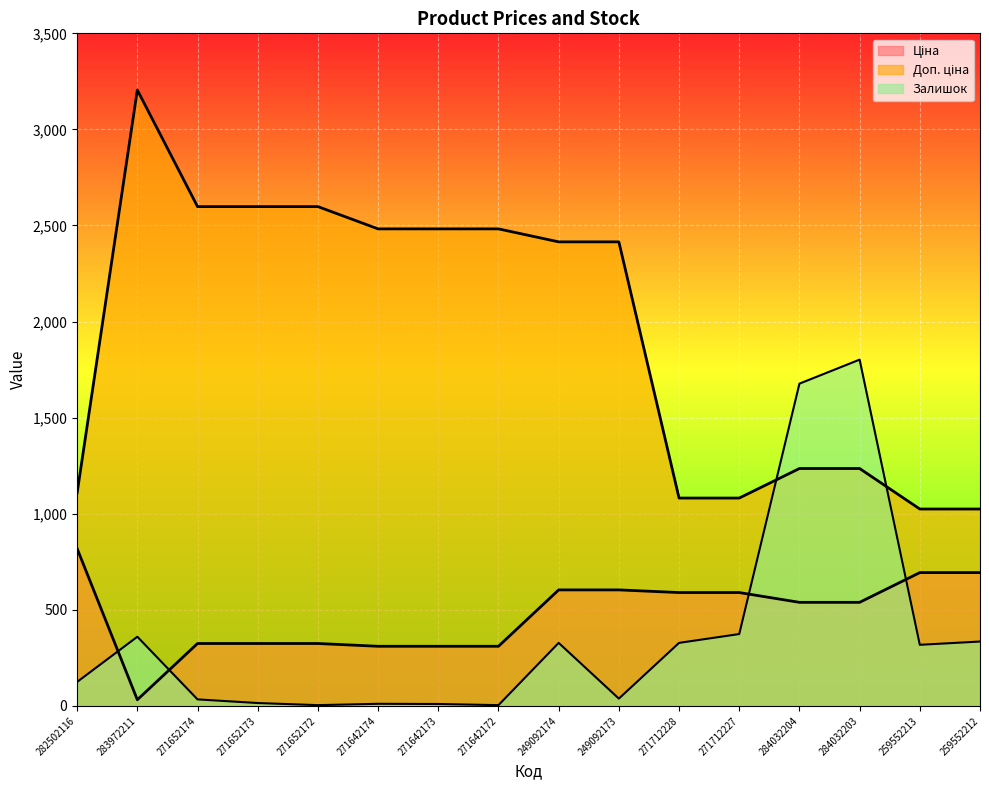

After their last crossing, which series has the higher values: Доп. ціна or Залишок?

Доп. ціна